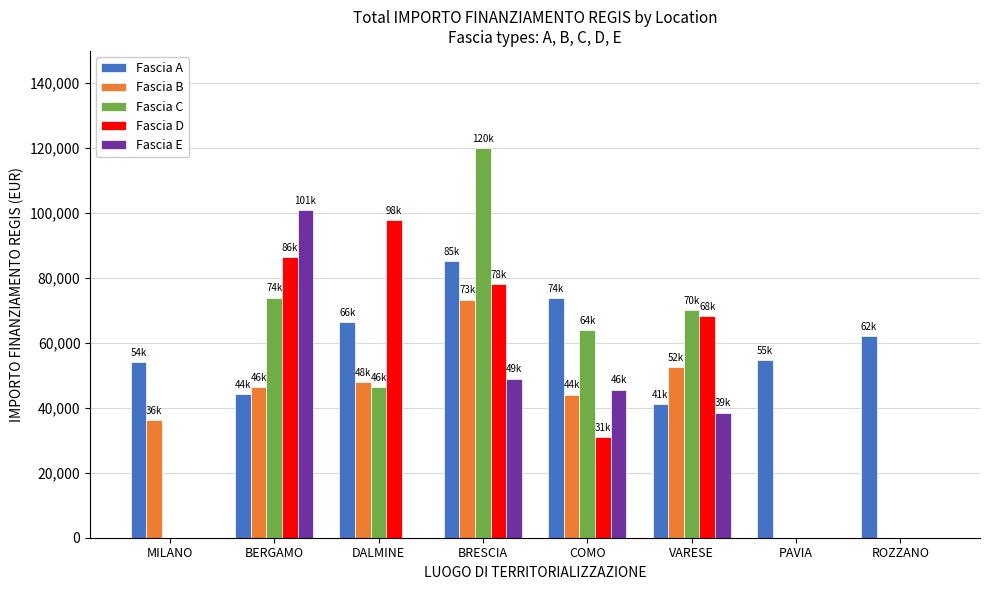

Is the value of Fascia D at MILANO greater than the value of Fascia A at ROZZANO?

No